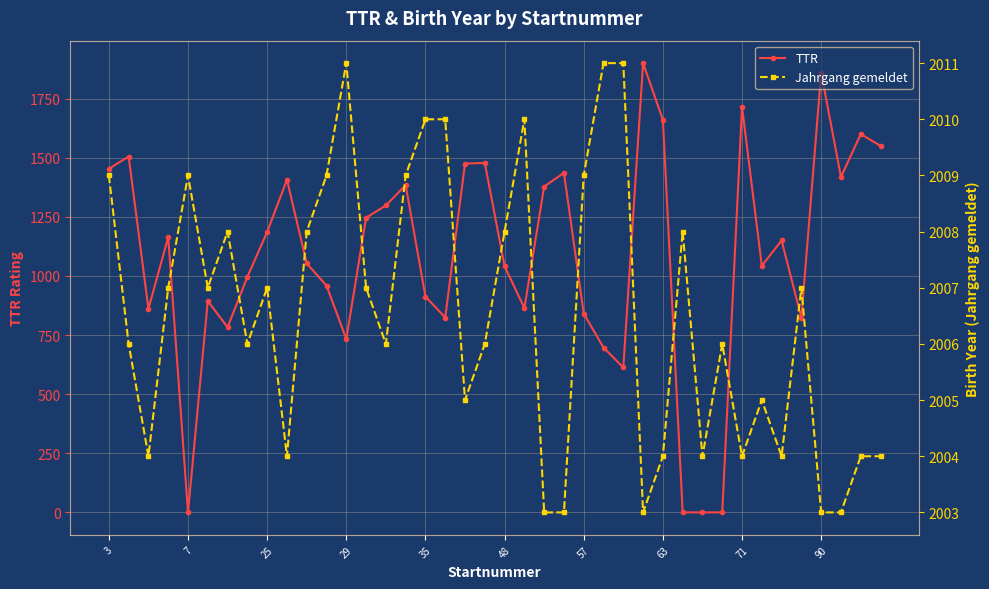

How many series are shown in this chart?

2